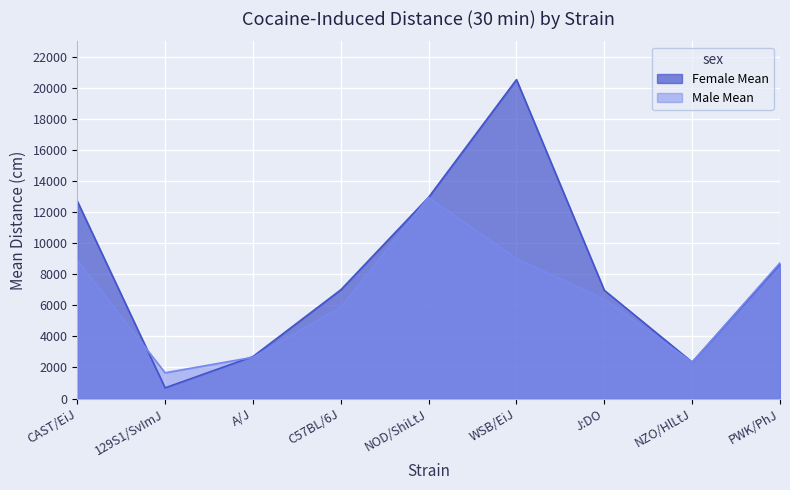

Reading right to left, list all the values displayed in this chart.

Female Mean: PWK/PhJ=8658.0	NZO/HlLtJ=2340.0	J:DO=6962.0	WSB/EiJ=20515.0	NOD/ShiLtJ=12946.0	C57BL/6J=6994.0	A/J=2701.0	129S1/SvImJ=686.9	CAST/EiJ=12700.0
Male Mean: PWK/PhJ=8729.0	NZO/HlLtJ=2330.0	J:DO=6390.0	WSB/EiJ=9003.0	NOD/ShiLtJ=12929.0	C57BL/6J=5876.0	A/J=2654.0	129S1/SvImJ=1656.0	CAST/EiJ=8890.0